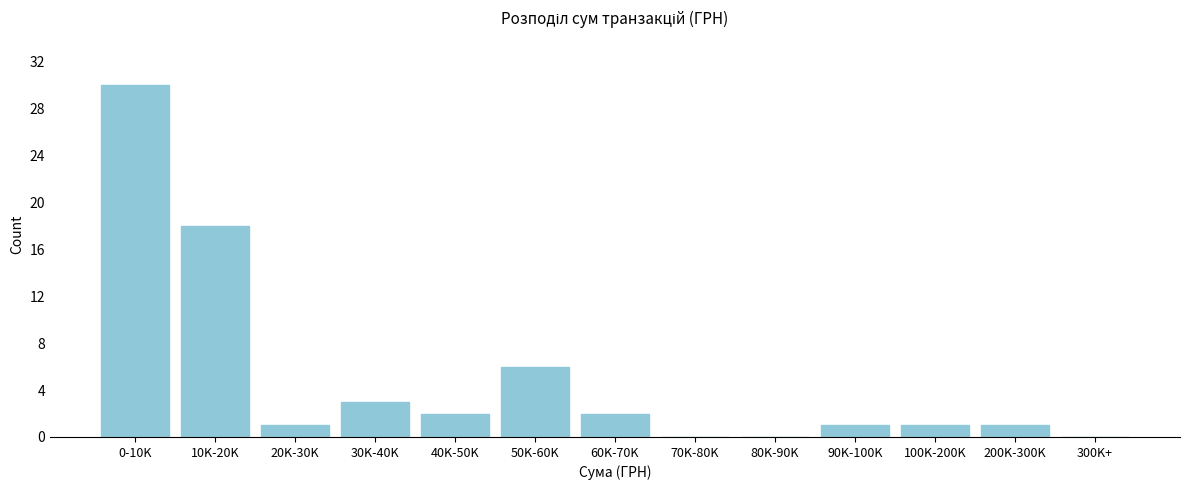

Reading right to left, transcribe all the data shown in this chart.

300K+=0	200K-300K=1	100K-200K=1	90K-100K=1	80K-90K=0	70K-80K=0	60K-70K=2	50K-60K=6	40K-50K=2	30K-40K=3	20K-30K=1	10K-20K=18	0-10K=30